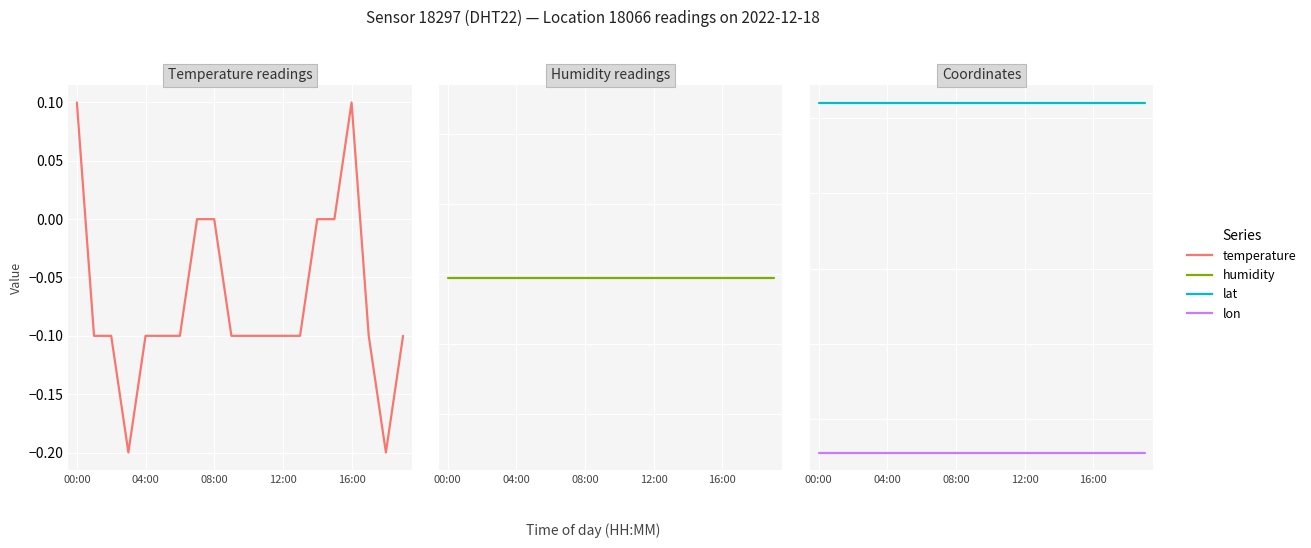

Does the chart display data point markers on the line(s)?

No